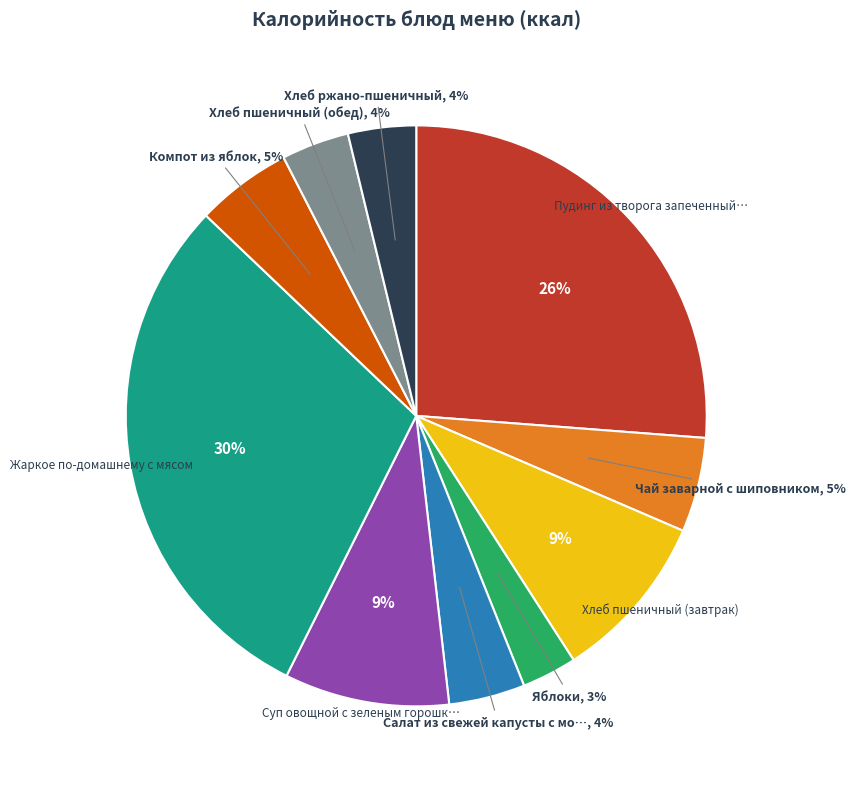

How many slices are in this pie chart?

10